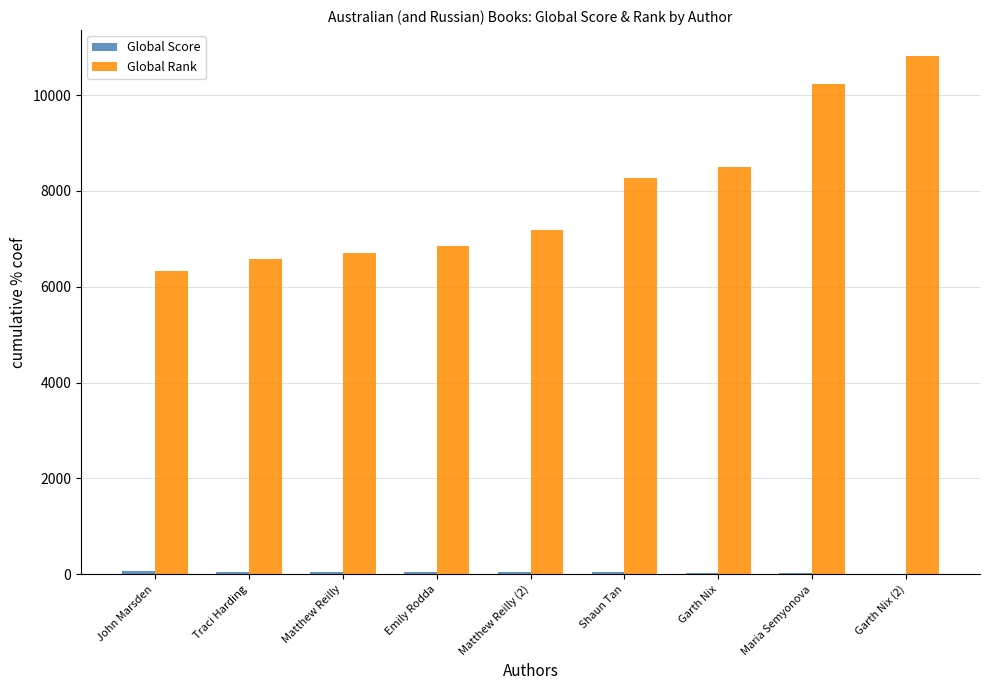

Which series has the widest spread of values?

Global Rank